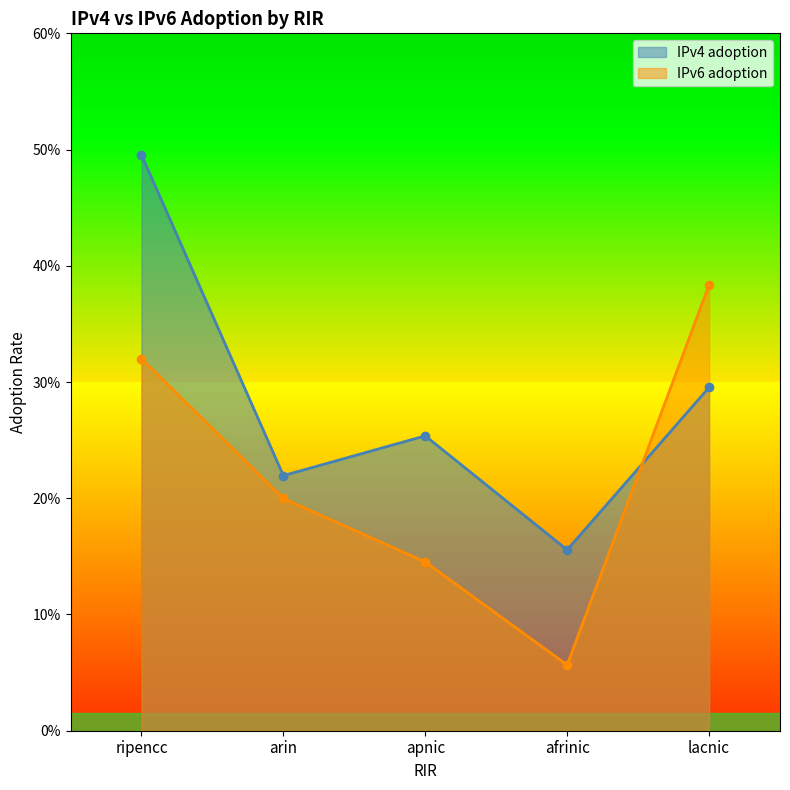

What is the total value across all series at apnic?

0.4